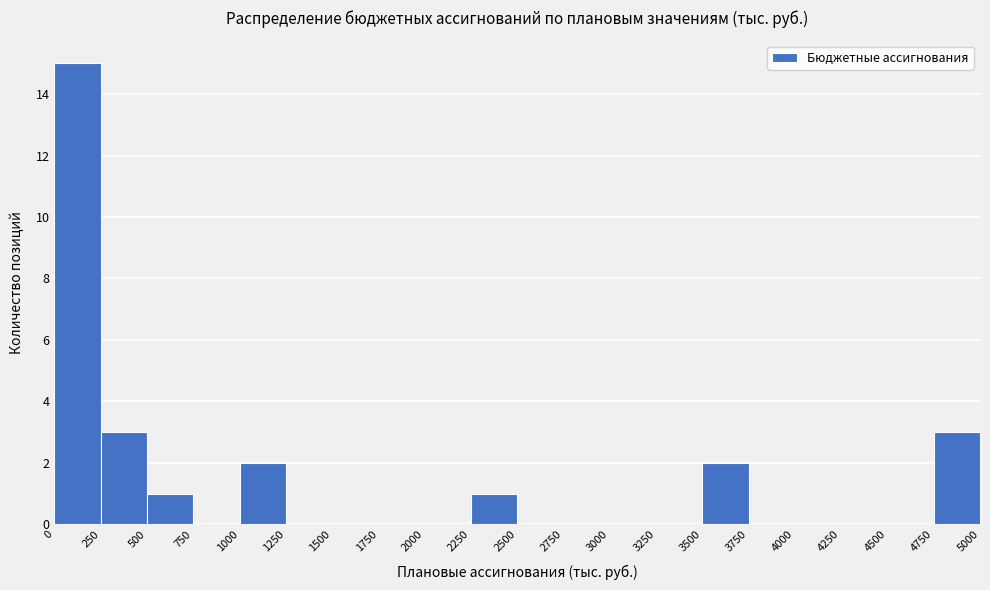

Reading left to right, list every bar in this chart as the range it spans on the x-axis followed by its height. The values are not printed on the chart, so give them approximately, as read against the axis.

0 to 250: 15
250 to 500: 3
500 to 750: 1
750 to 1000: 0
1000 to 1250: 2
1250 to 1500: 0
1500 to 1750: 0
1750 to 2000: 0
2000 to 2250: 0
2250 to 2500: 1
2500 to 2750: 0
2750 to 3000: 0
3000 to 3250: 0
3250 to 3500: 0
3500 to 3750: 2
3750 to 4000: 0
4000 to 4250: 0
4250 to 4500: 0
4500 to 4750: 0
4750 to 5000: 3